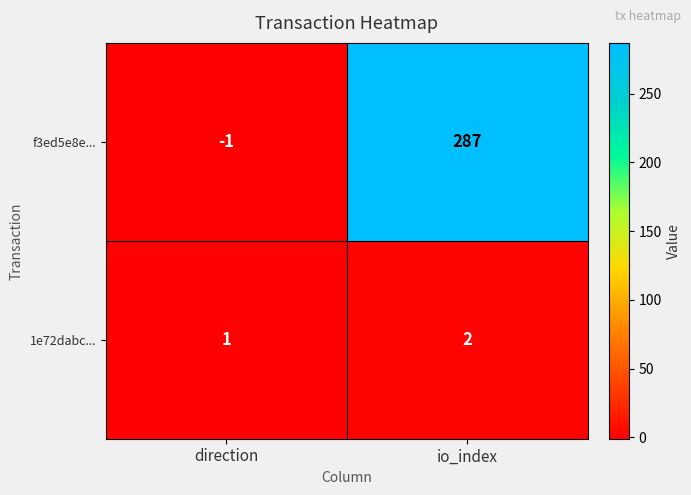

What is the greatest value displayed?

287